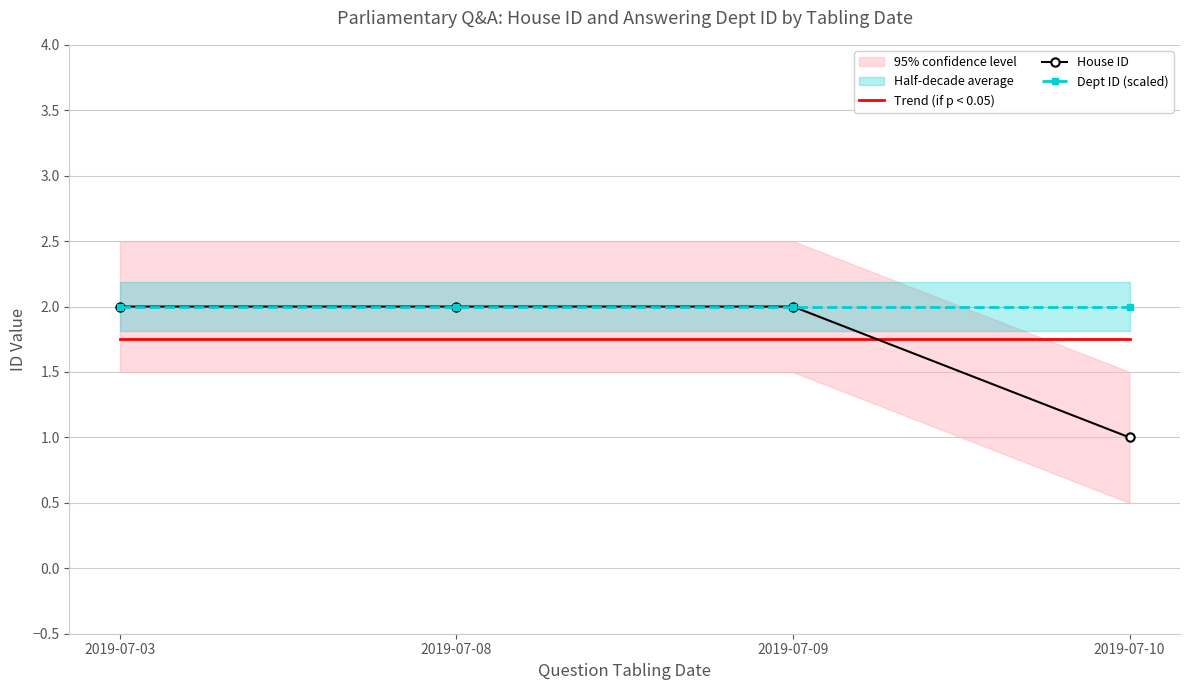

What value does the House ID series have at 2019-07-09?

2.0